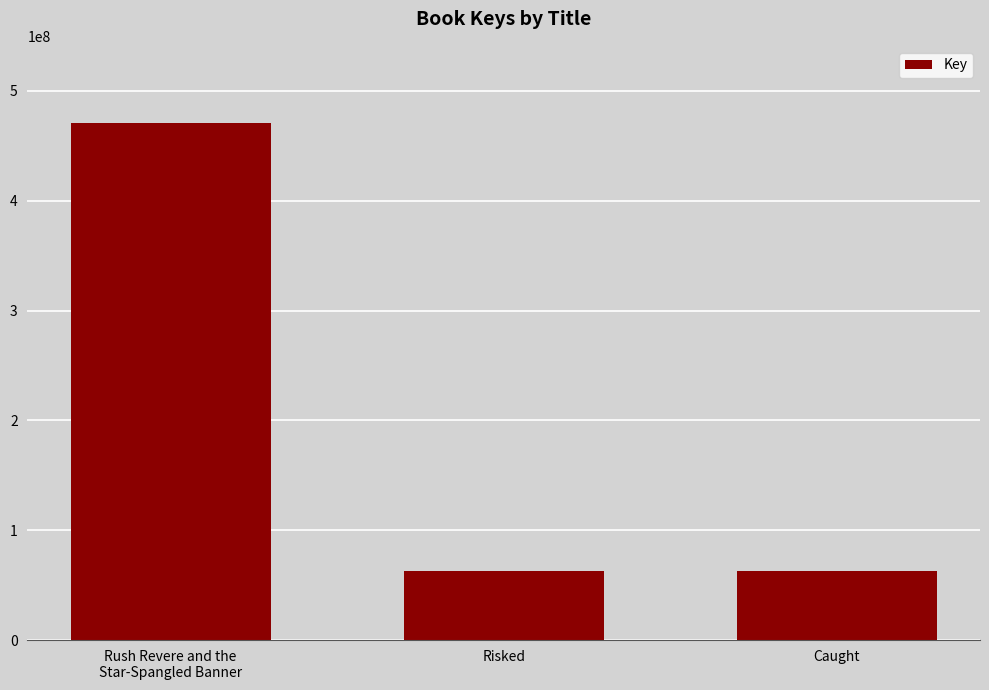

What is the ratio of the value at Risked to the value at Caught?

1.0